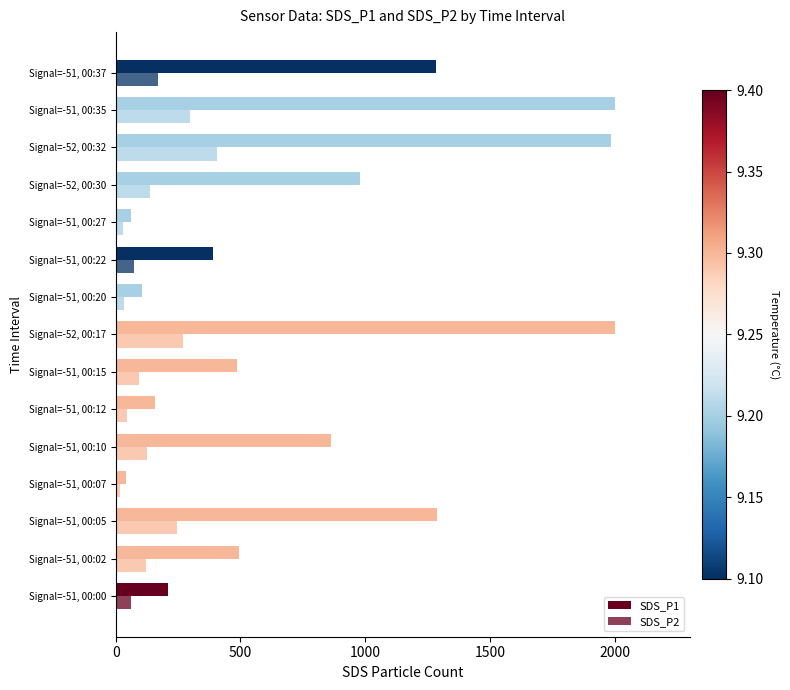

How many data points in SDS_P1 are less than 492?

7